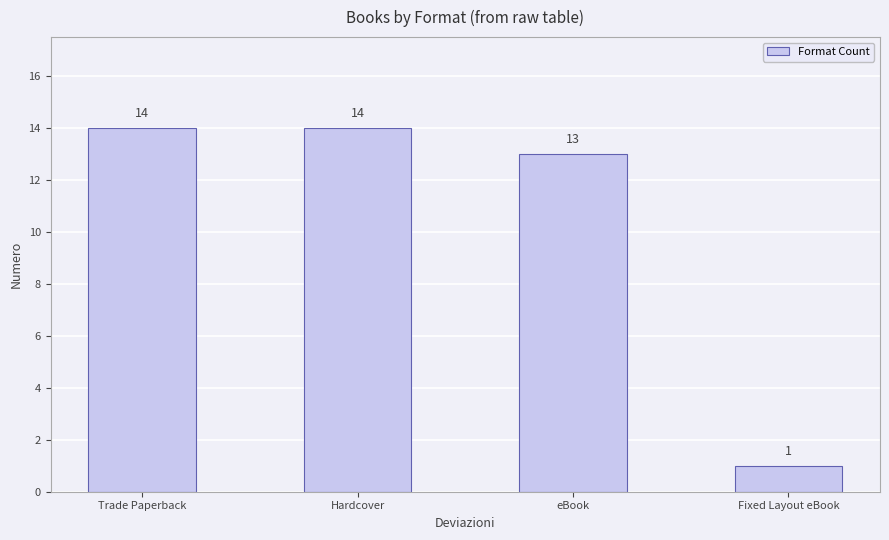

Which has a higher value, eBook or Fixed Layout eBook?

eBook